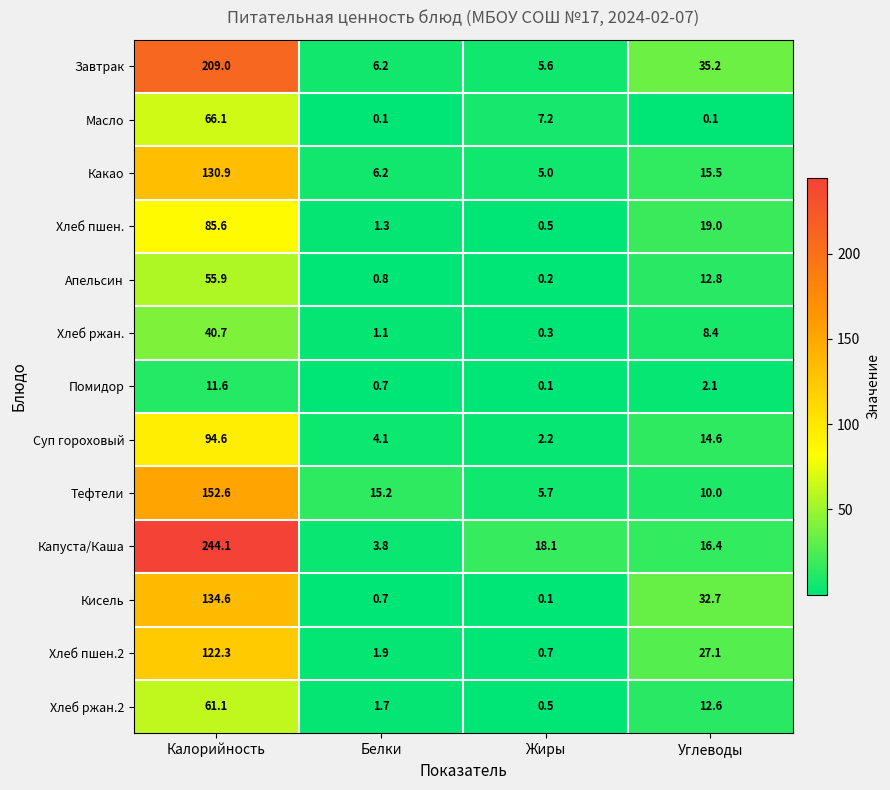

What is the maximum value shown in the chart?

244.1